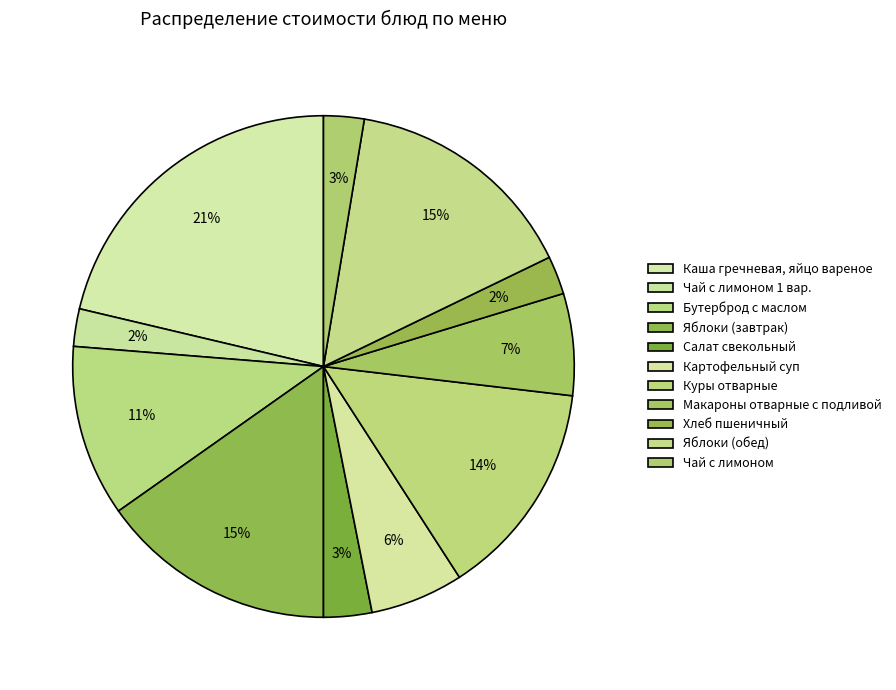

Does Хлеб пшеничный account for over 50% of the chart?

No